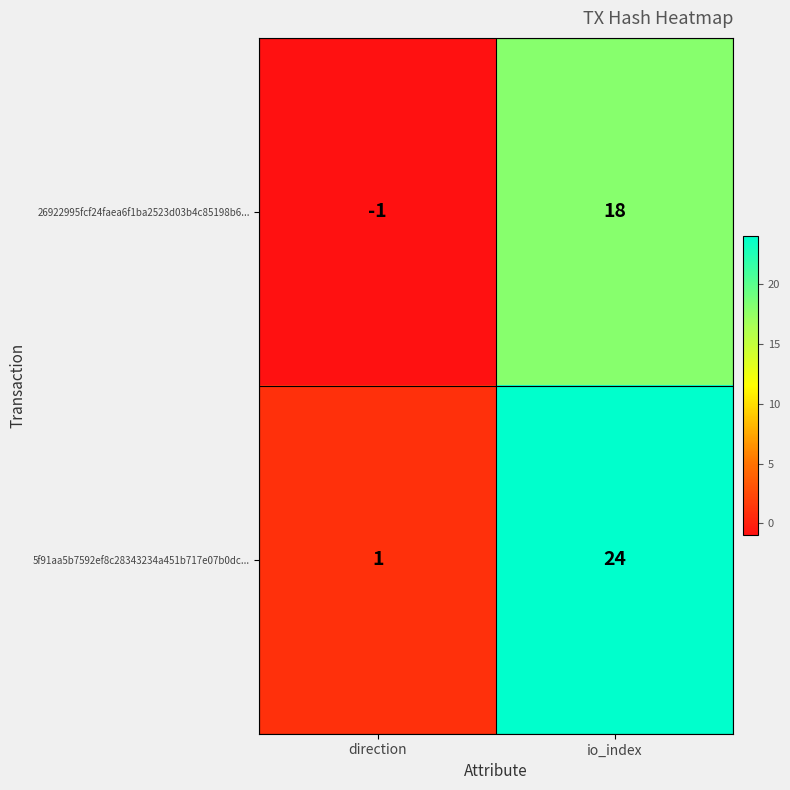

Rank the series by their average value, from lowest to highest.

26922995fcf24faea6f1ba2523d03b4c85198b6..., 5f91aa5b7592ef8c28343234a451b717e07b0dc...